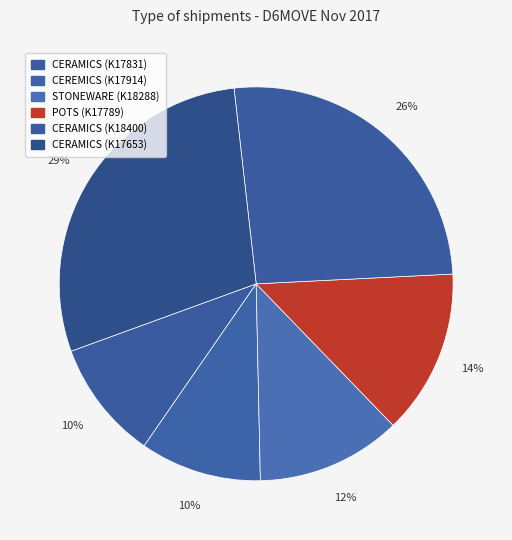

What is the smallest slice in the pie chart?

CERAMICS (K17831)